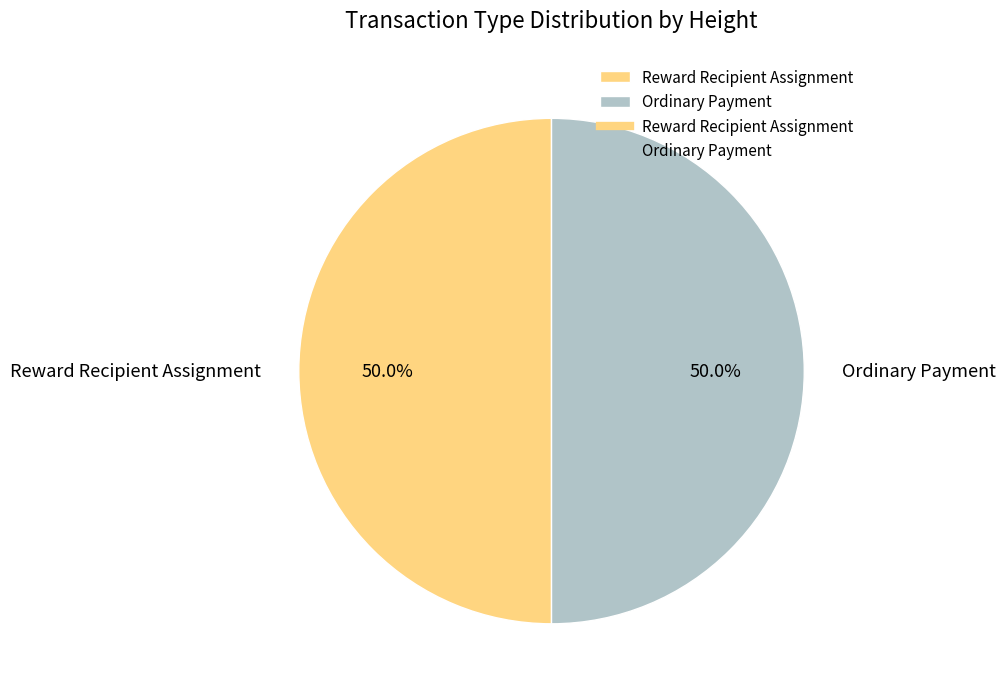

Approximately how many times larger is the value at Reward Recipient Assignment compared to Ordinary Payment?

1.0